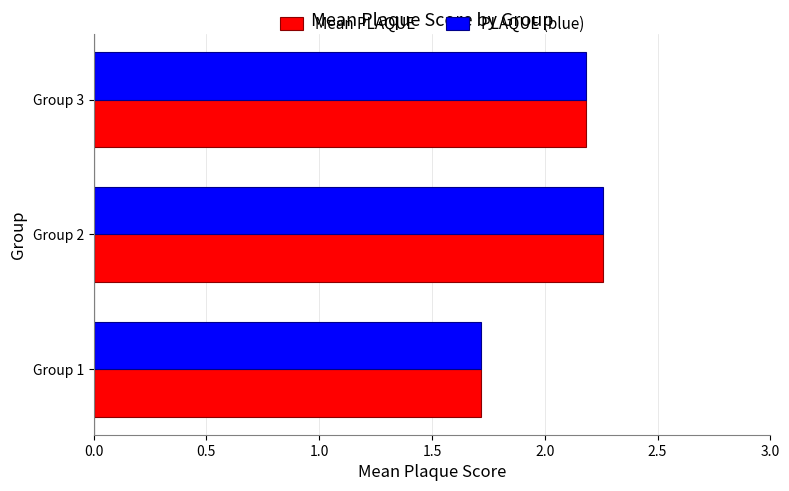

What is the sum of all Mean PLAQUE values?

6.2